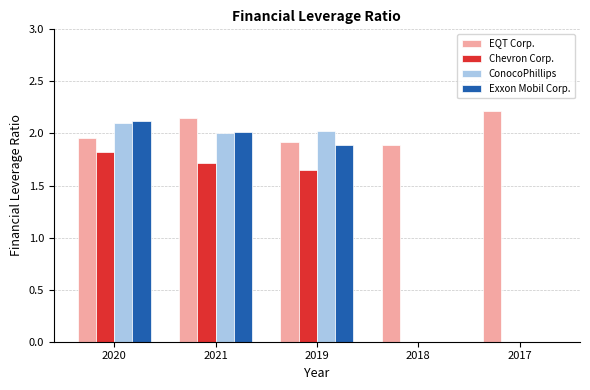

Between 2020 and 2017, which series saw the biggest shift?

Exxon Mobil Corp.